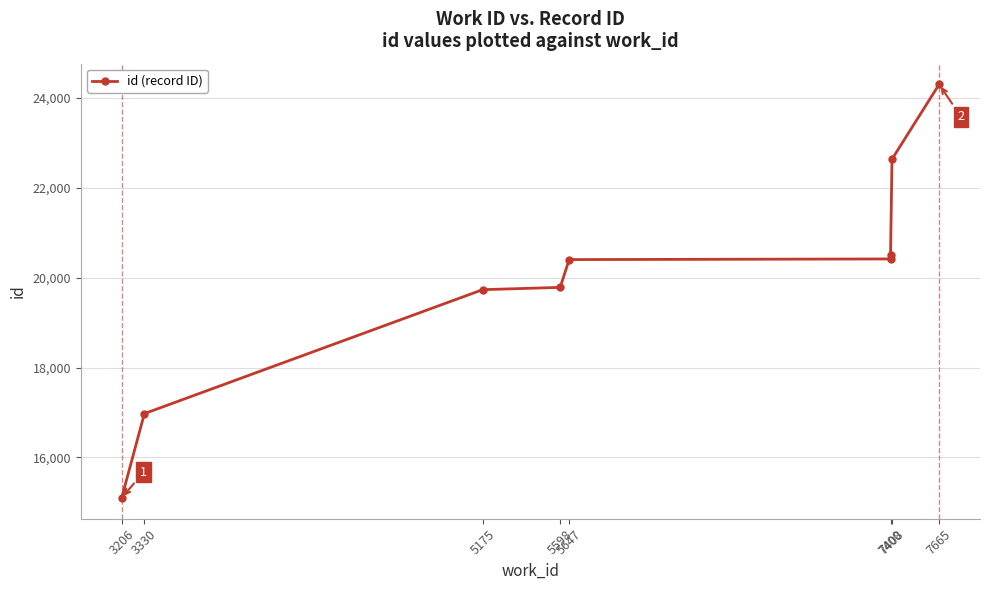

What is the difference between the second highest and minimum values?

7546